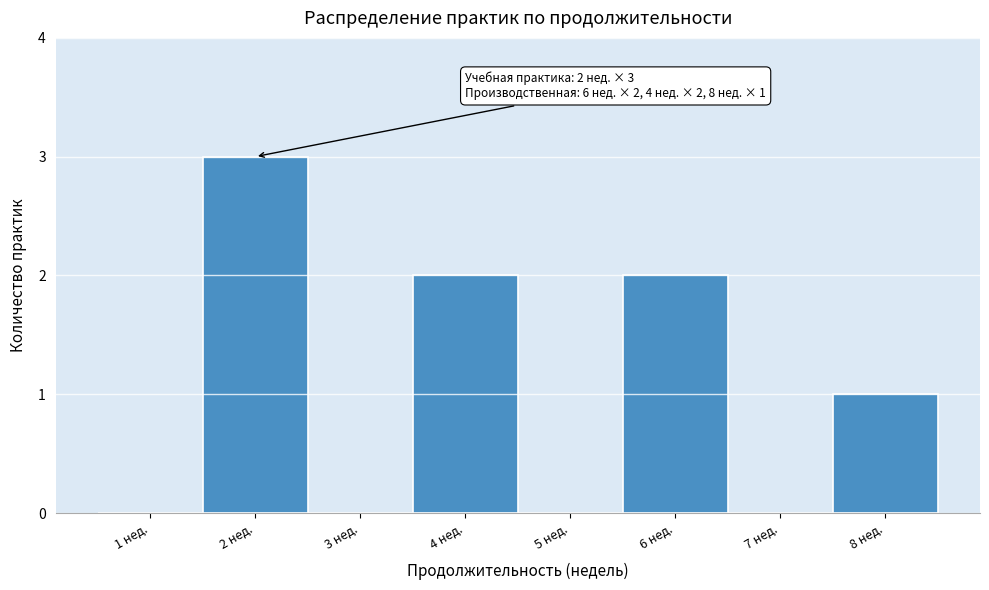

Reading left to right, transcribe all the data shown in this chart.

1 нед.=0	2 нед.=3	3 нед.=0	4 нед.=2	5 нед.=0	6 нед.=2	7 нед.=0	8 нед.=1